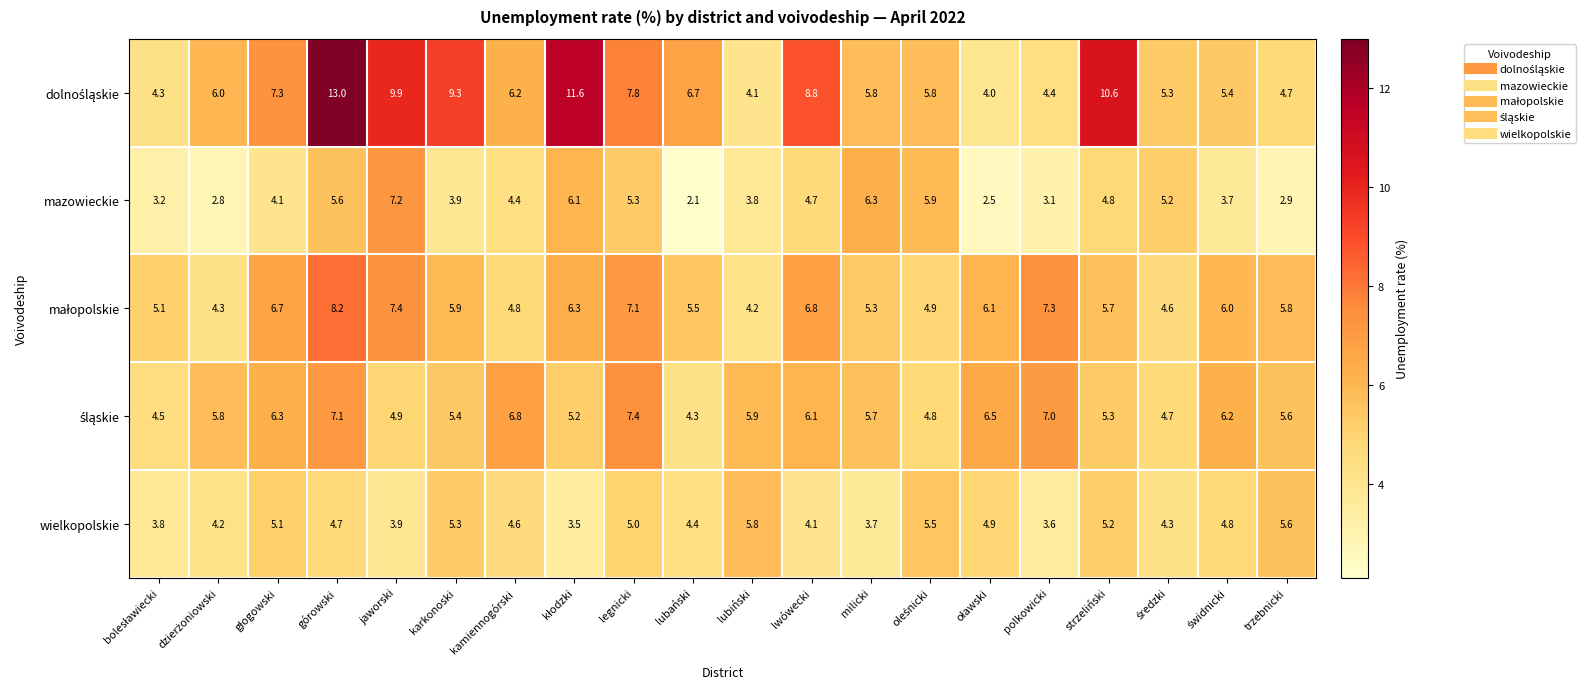

What is the difference between the highest and lowest values at jaworski?

6.0